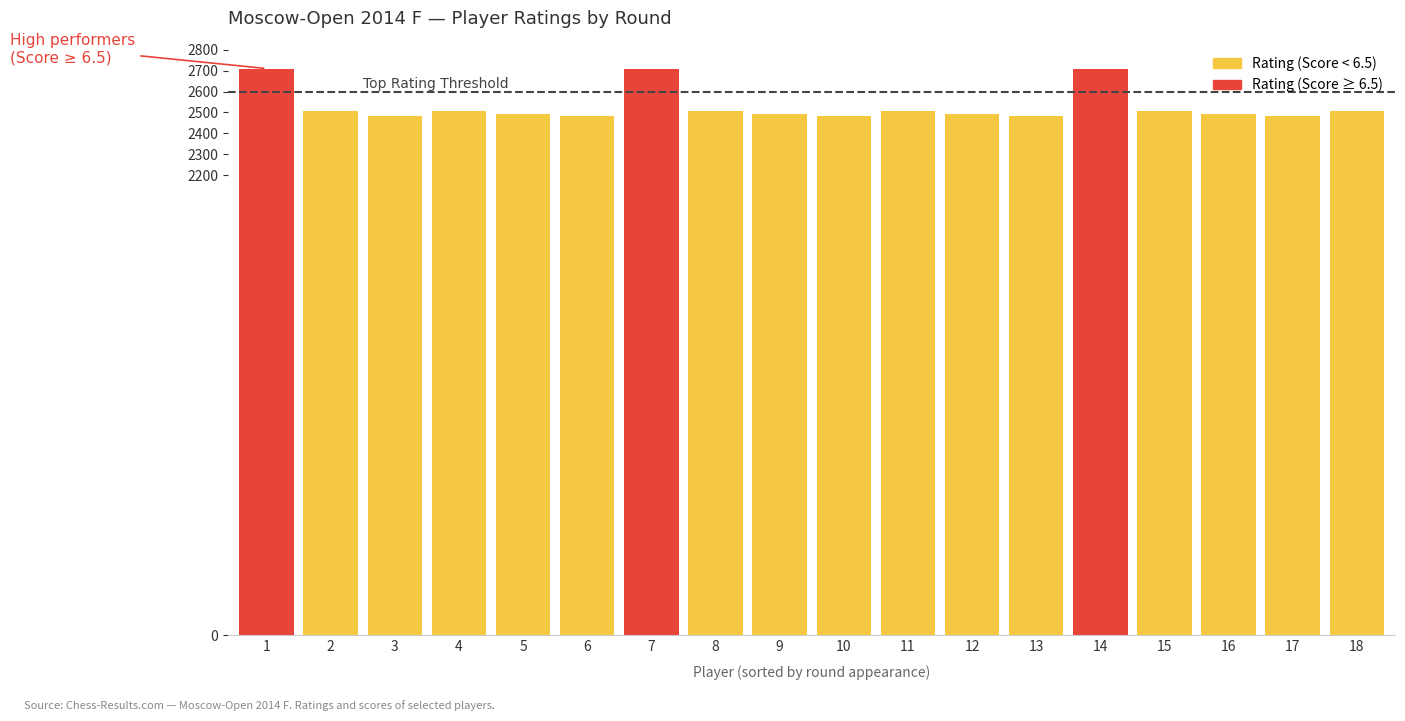

How many categories are shown in the chart?

18